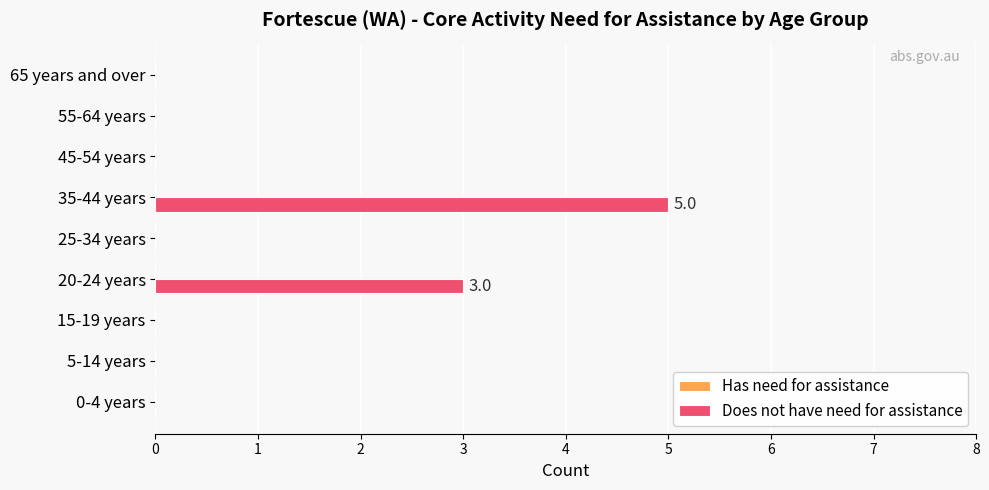

Is it true that the value at 15-19 years is 0?

True